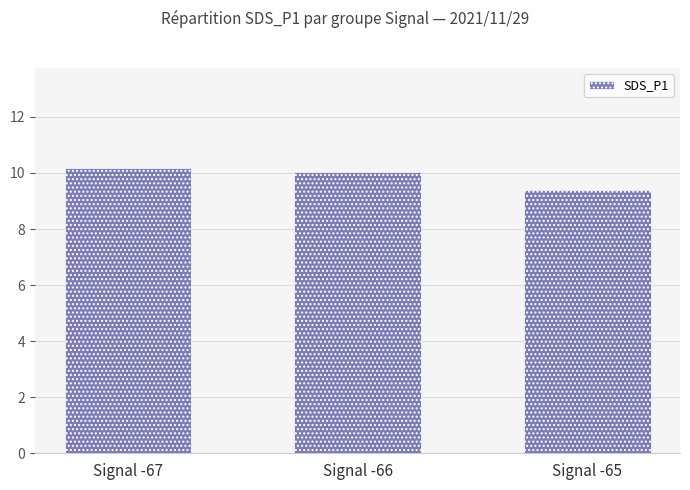

What is the minimum value shown in the chart?

9.4